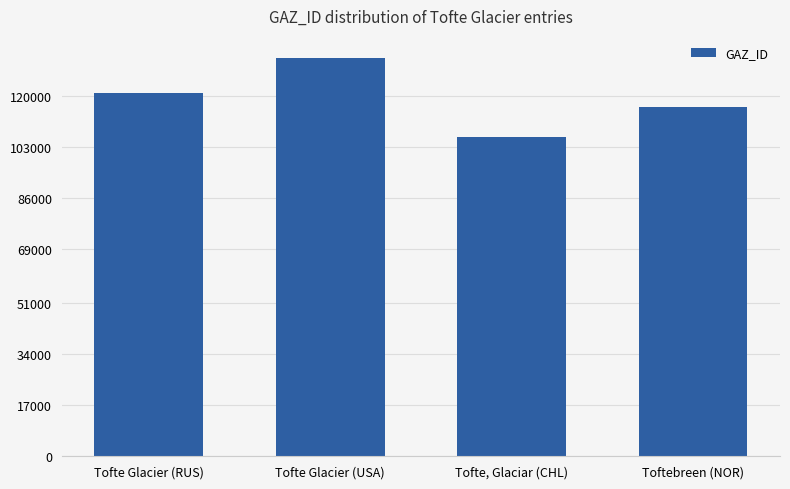

What is the label of the 3rd bar from the left?

Tofte, Glaciar (CHL)